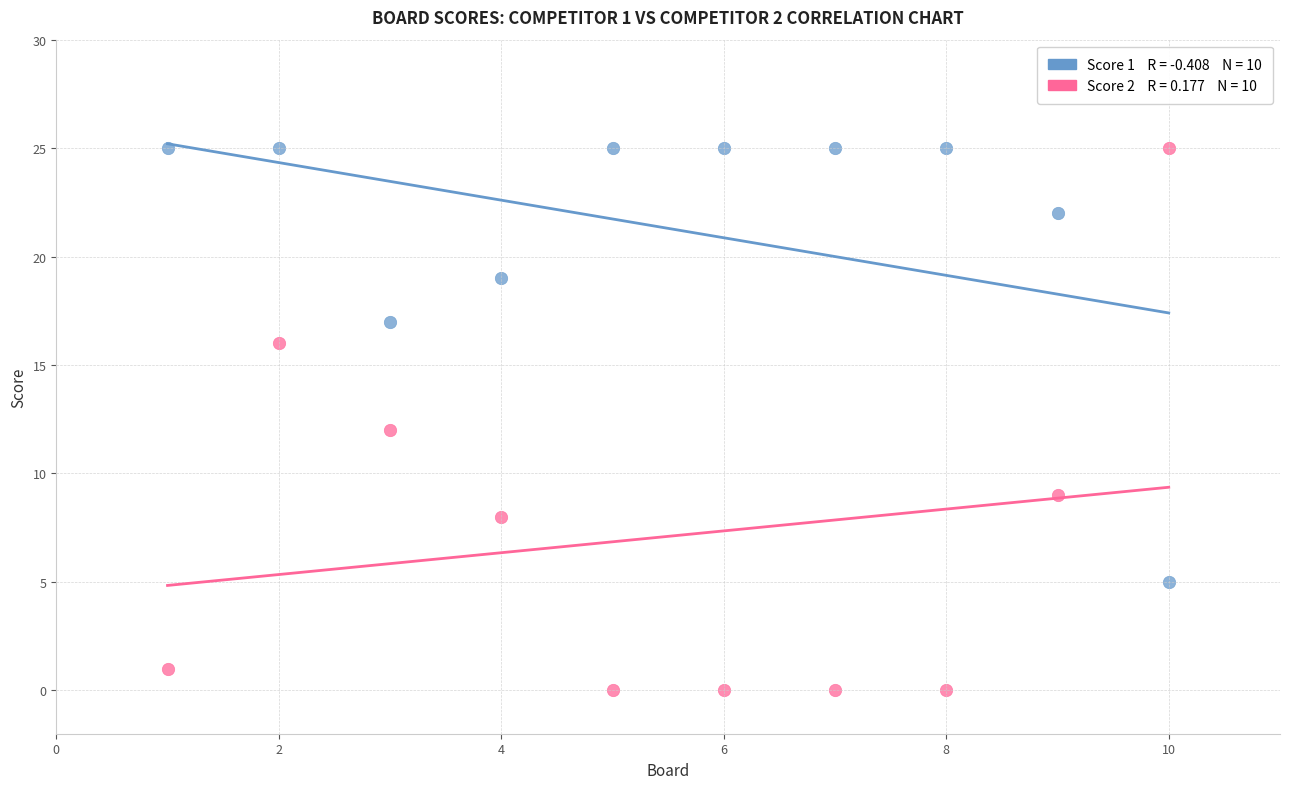

Across all data points, what is the range of Y values (max minus min)?

25